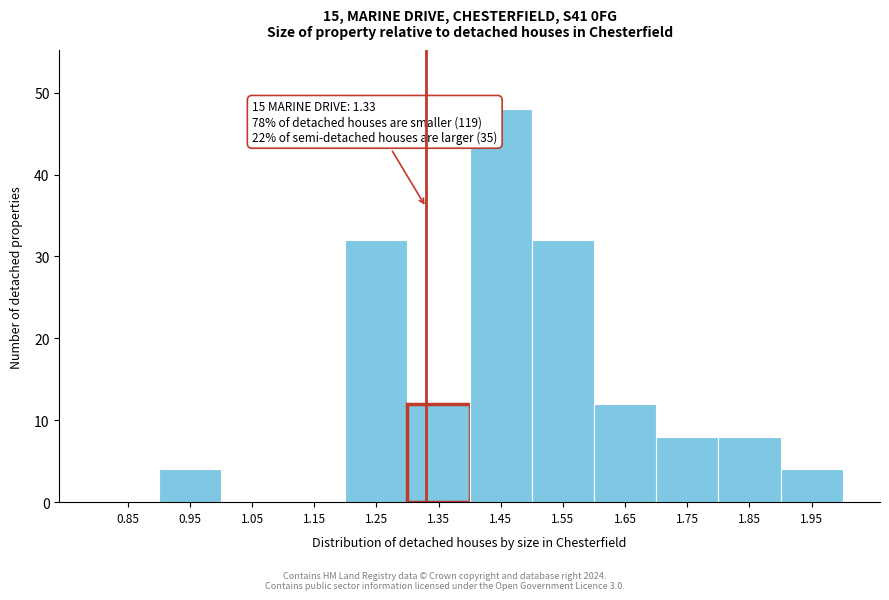

Over which range of the x-axis is the bar tallest?

1.4 to 1.5